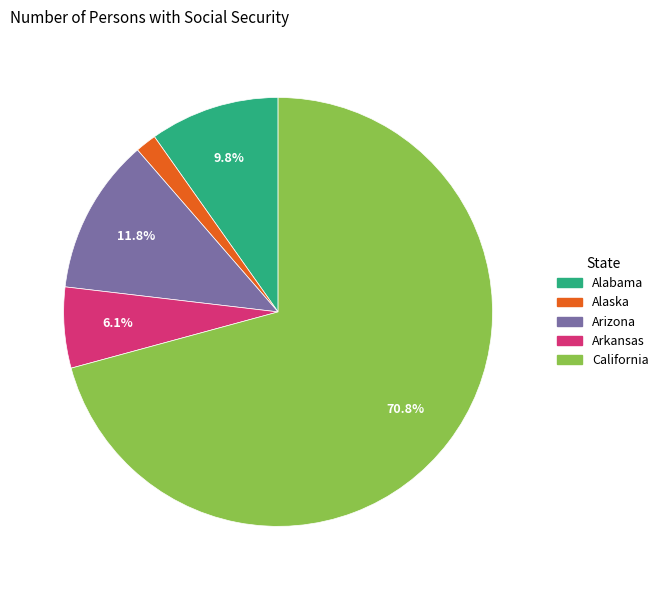

To the nearest percent, what is the average slice percentage?

20%